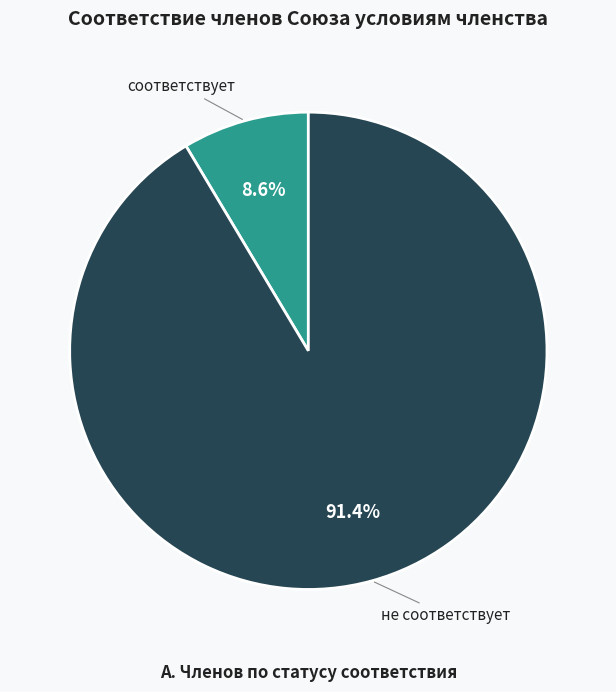

Does не соответствует represent more than half of the total?

Yes